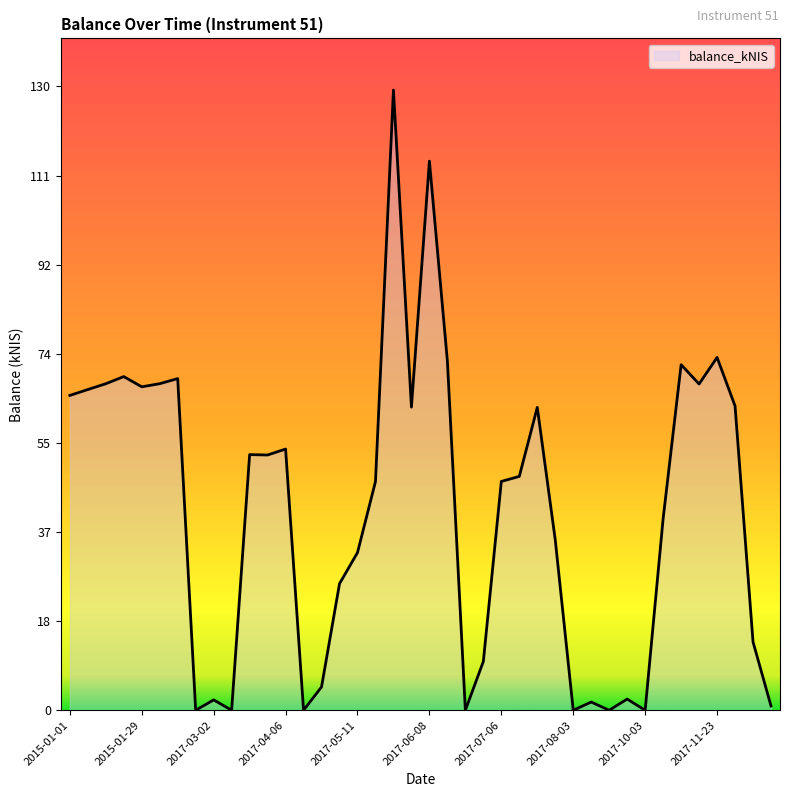

What is the greatest value displayed?

129.2